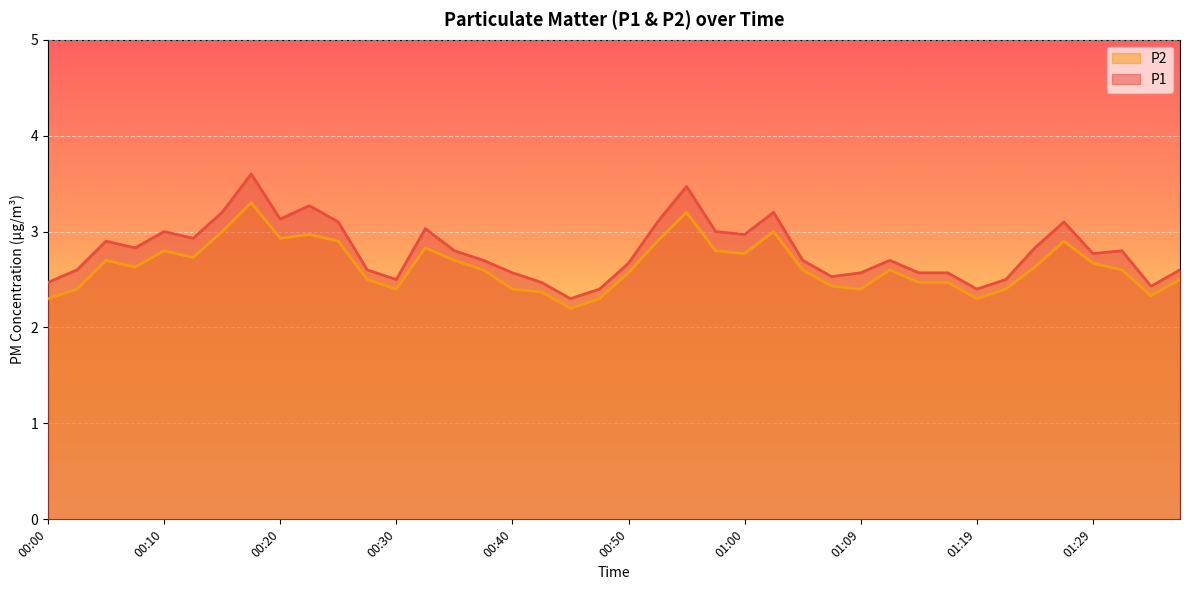

What is the total value across all series at 00:42?

4.8